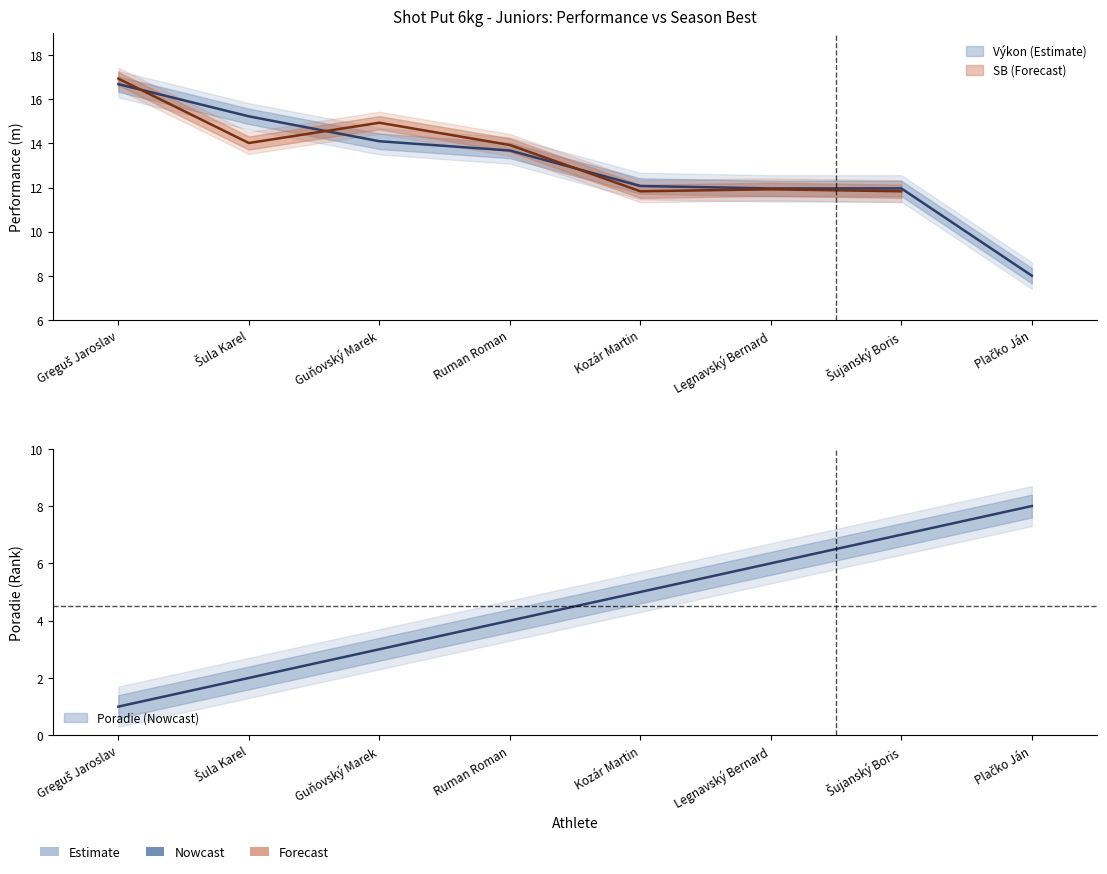

The value at Guňovský Marek is 5.4. True or false?

False